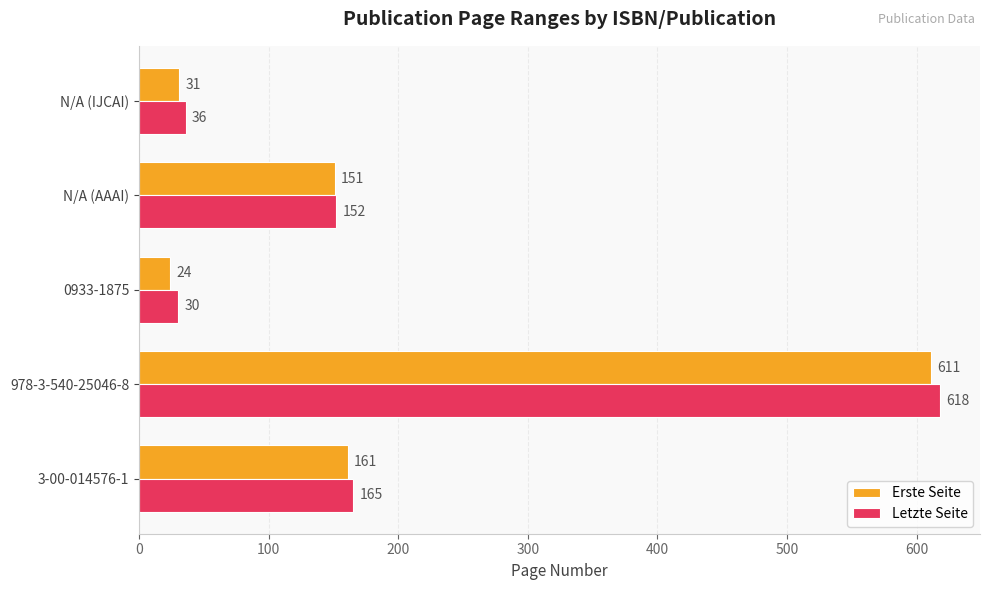

What is the difference between the maximum and second lowest values in the Letzte Seite series?

582